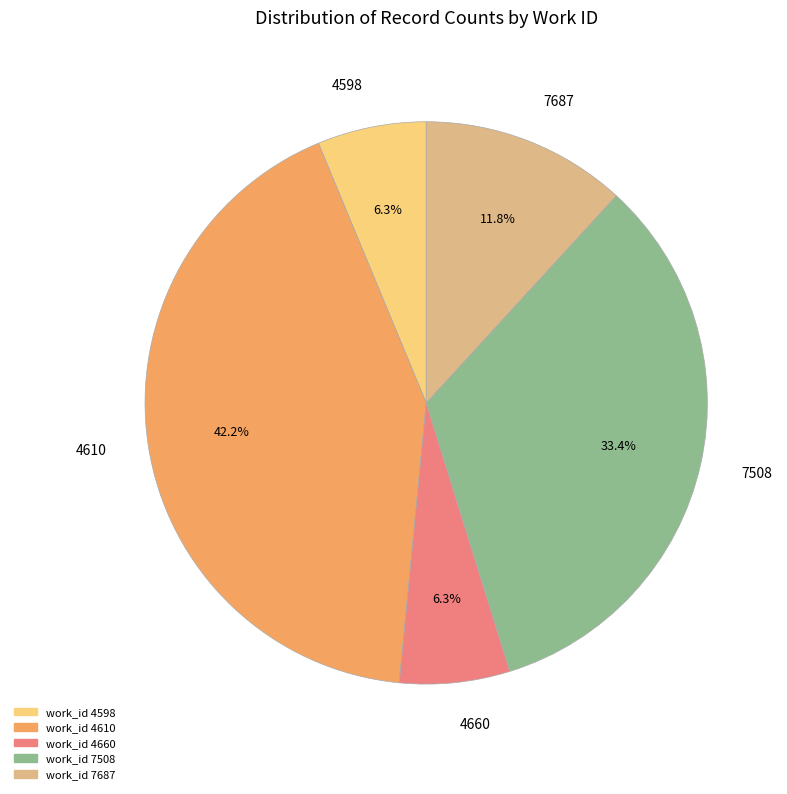

Is 7508 the majority of the pie?

No